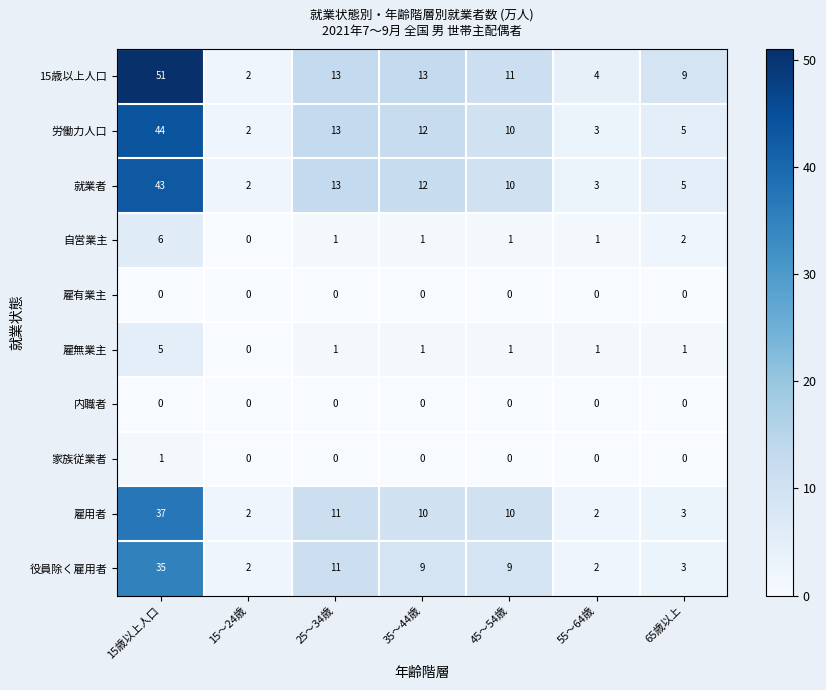

What is the sum of the 就業者 values at 15歳以上人口 and 25～34歳?

56